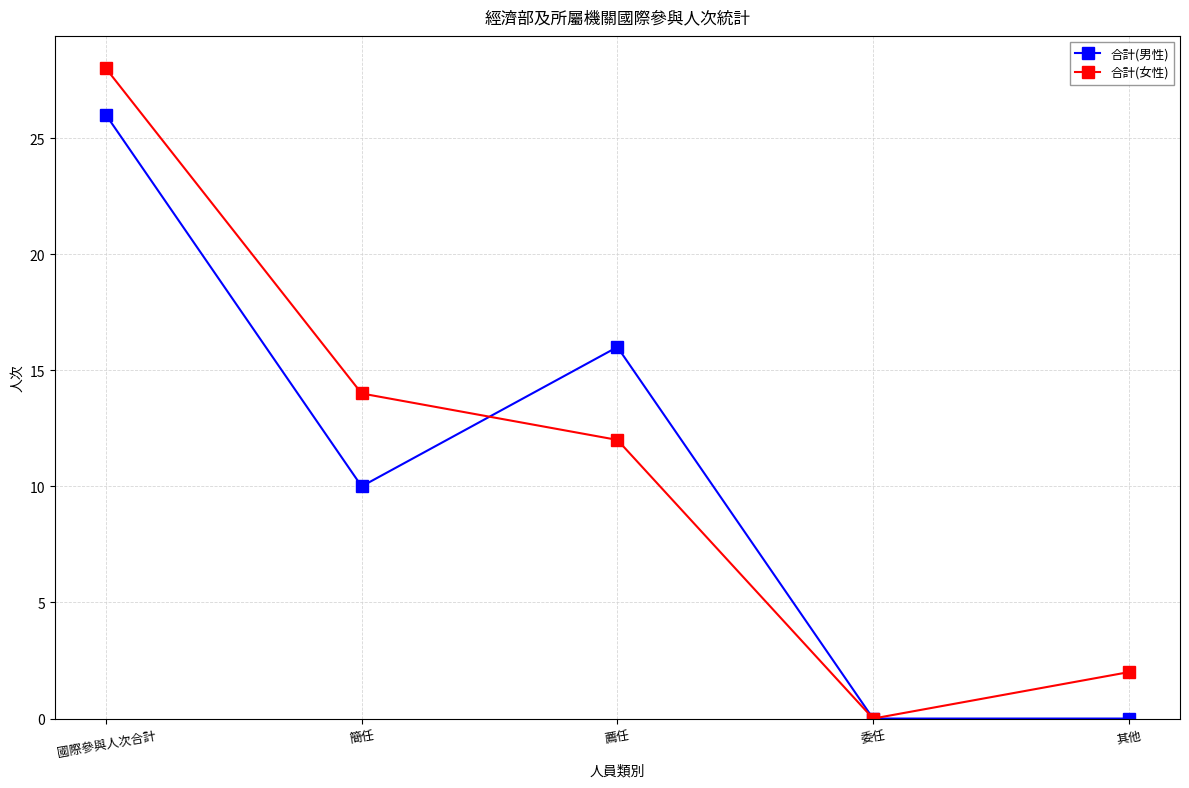

What is the average value of the 合計(男性) series?

10